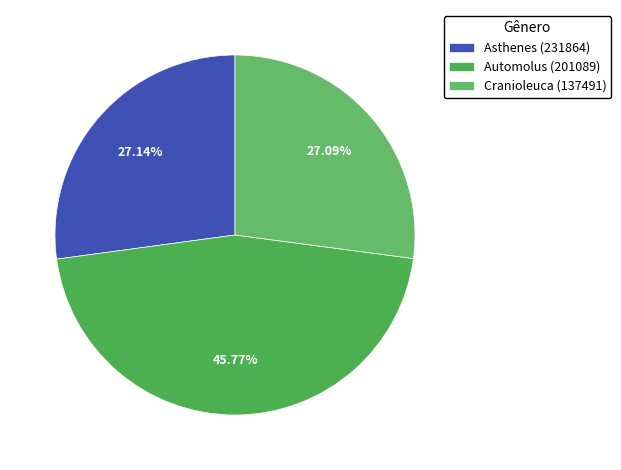

Which slice is the largest?

Automolus (201089)